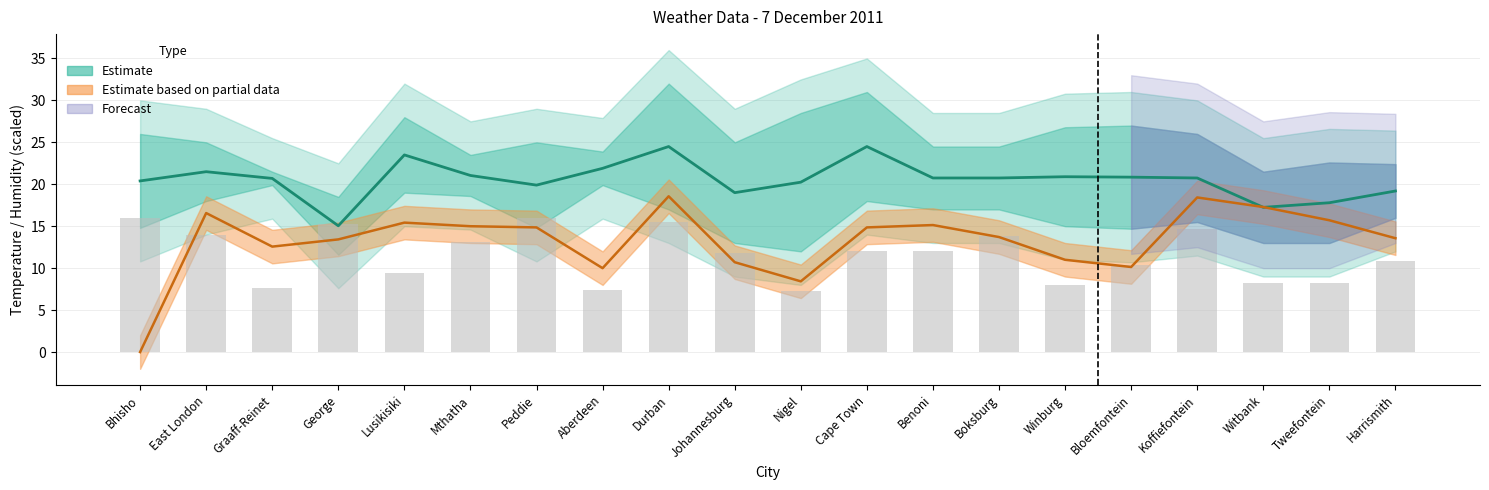

The Humidity series shows 13.8 at Boksburg. True or false?

True